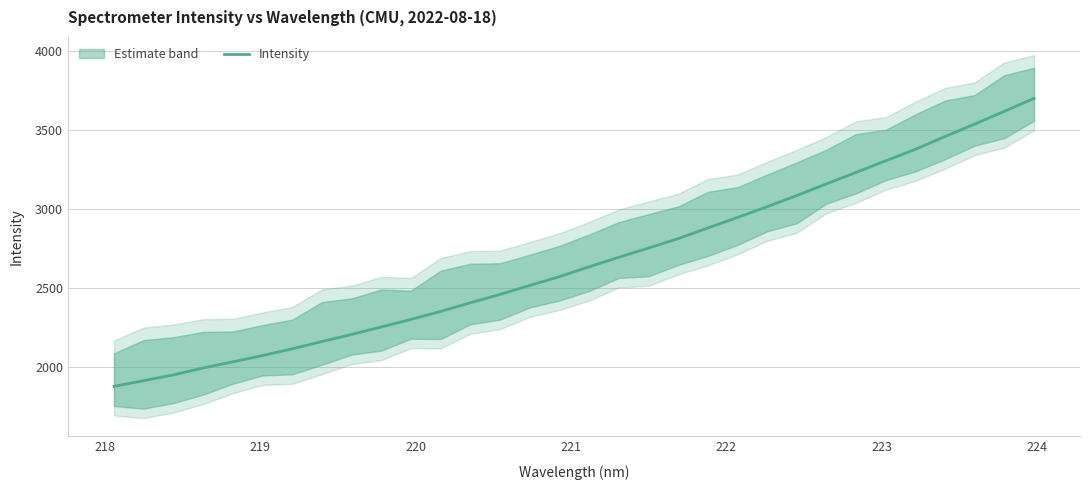

What is the minimum value for Intensity?

1879.7